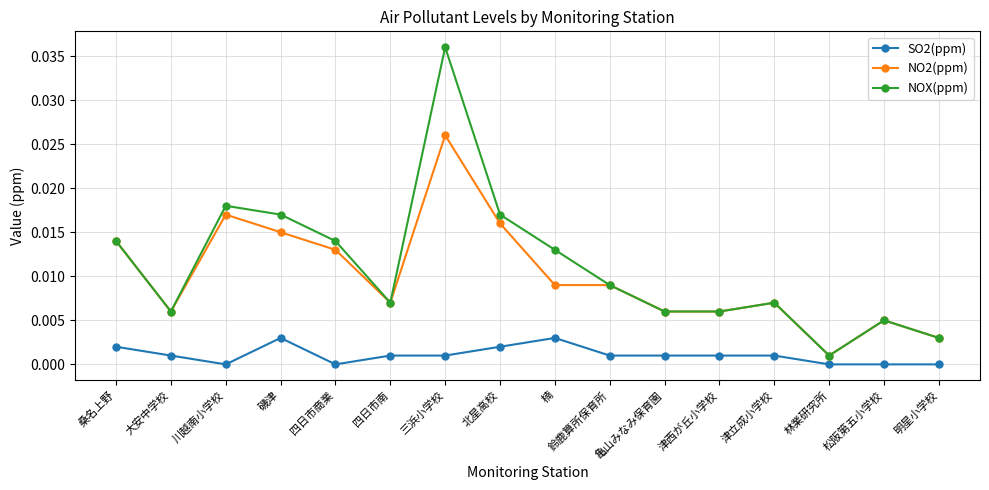

What is the label of the 15th point from the right?

大安中学校